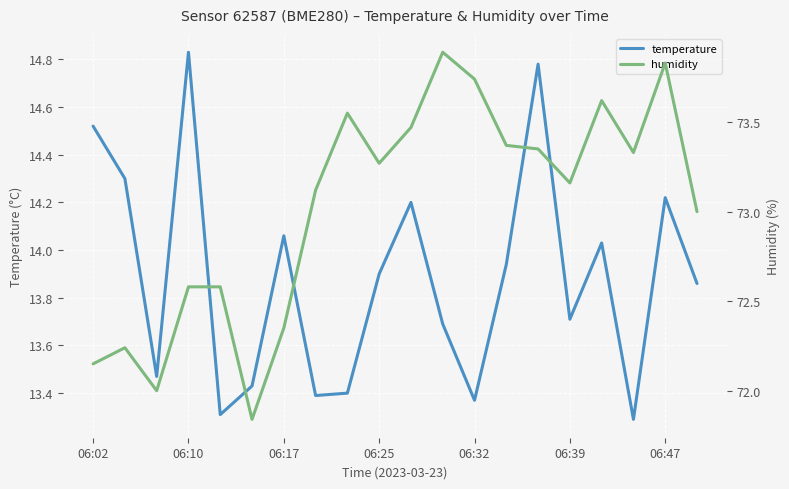

Is it true that temperature equals 8.0 at 06:32?

False